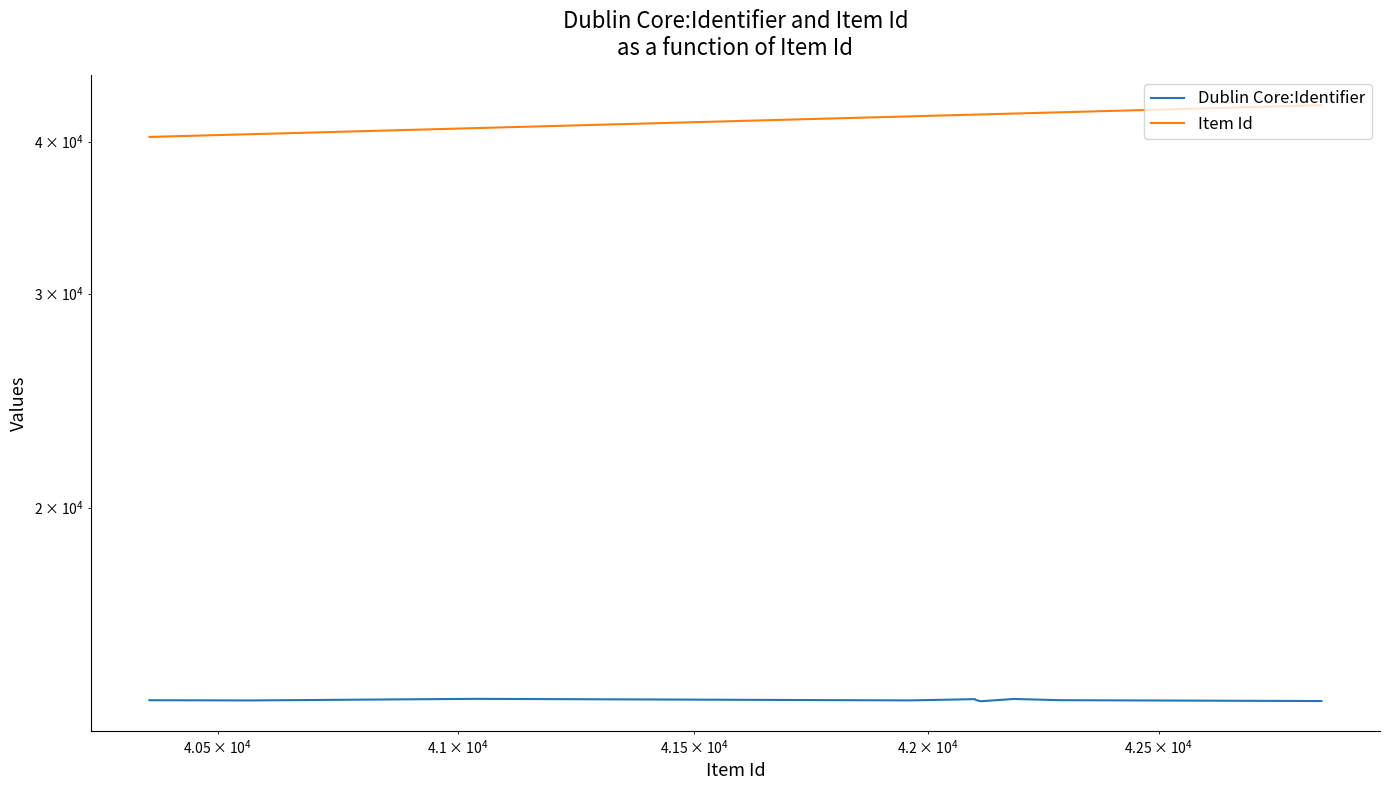

How many lines are shown in the chart?

2